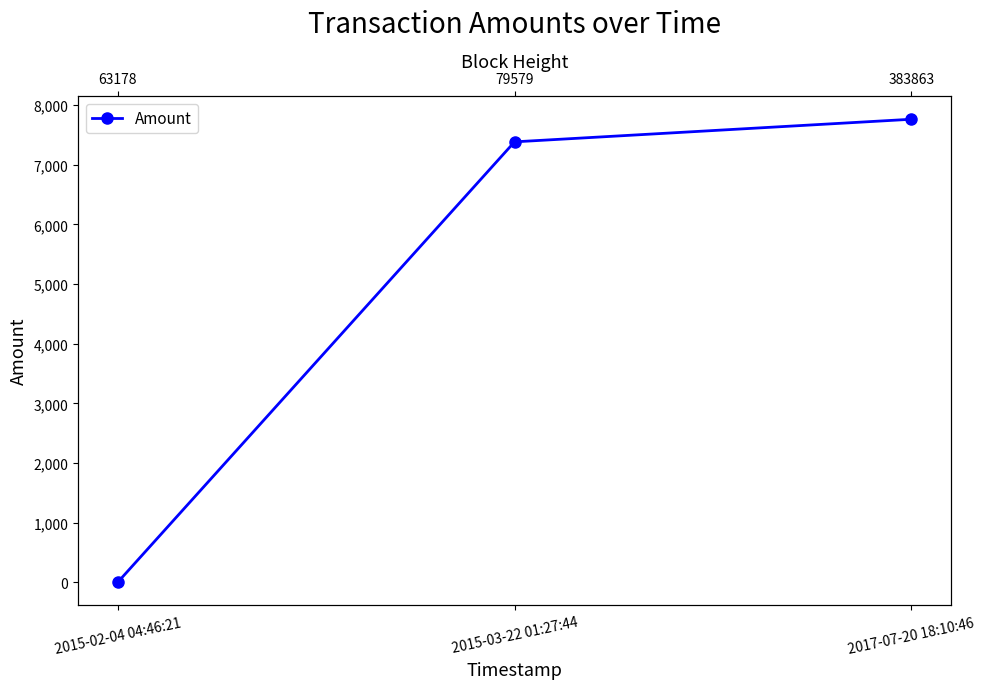

List the labels in order of value, largest first.

2017-07-20 18:10:46, 2015-03-22 01:27:44, 2015-02-04 04:46:21